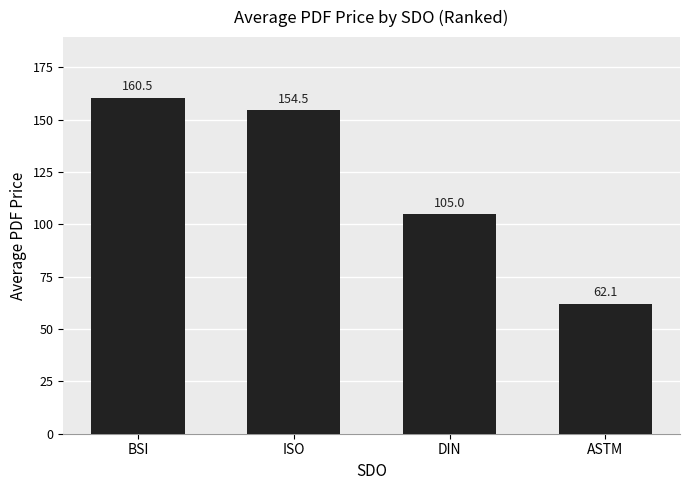

What position from the right is ASTM?

1